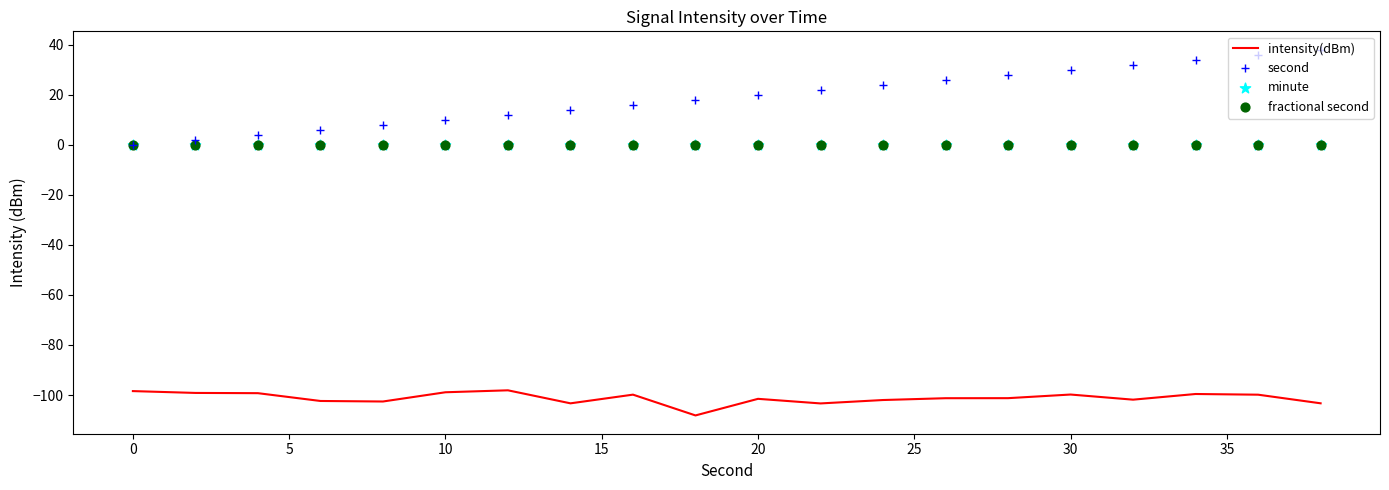

Which series reaches the minimum Y coordinate?

intensity(dBm)